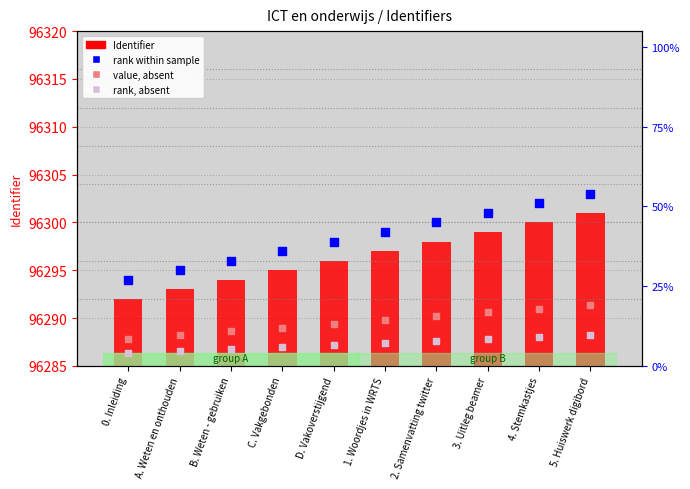

At which category is the sum across all series the highest?

5. Huiswerk digibord